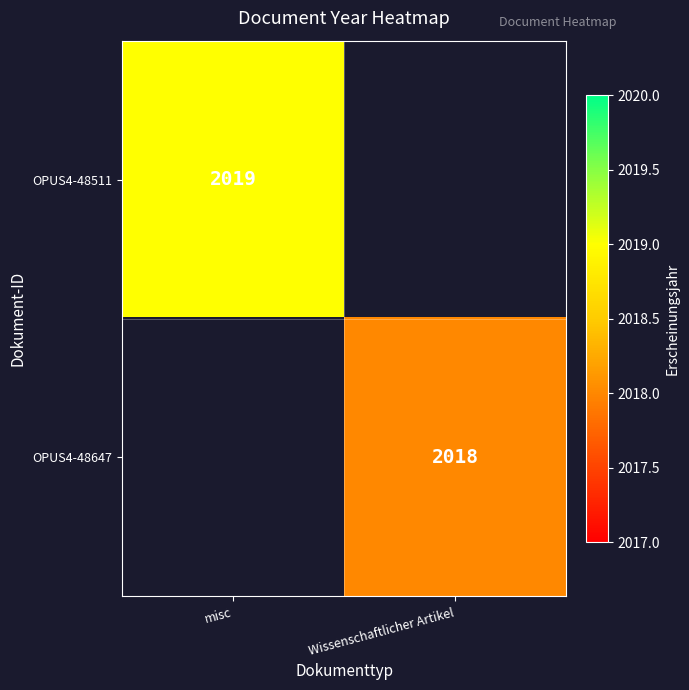

The value of OPUS4-48511 at misc is 2019. True or false?

True